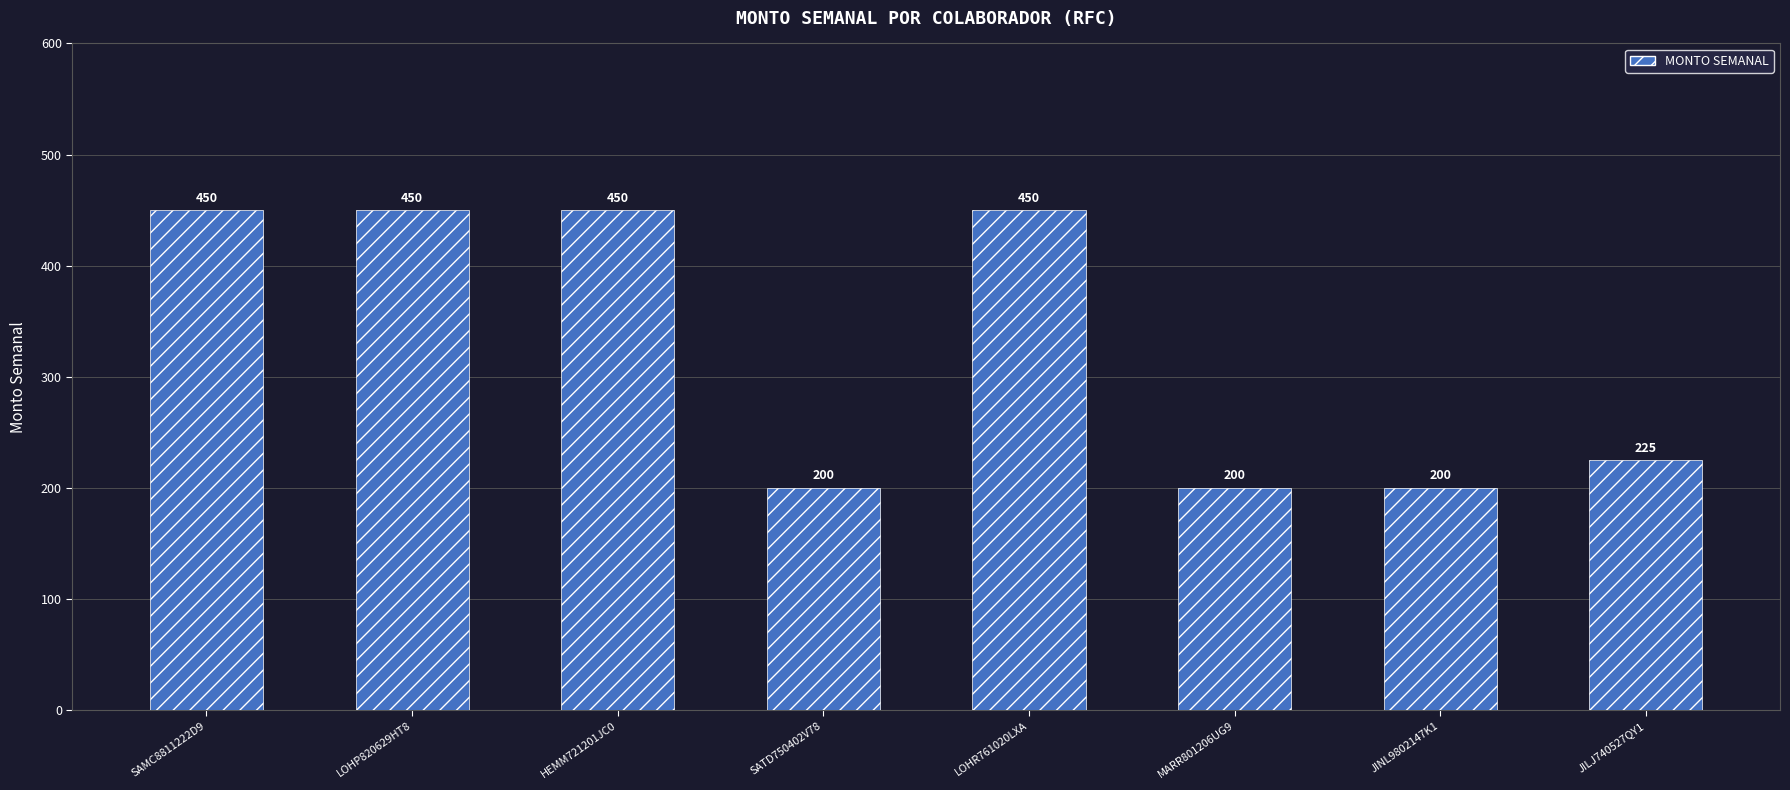

What is the difference between the maximum and second lowest values?

250